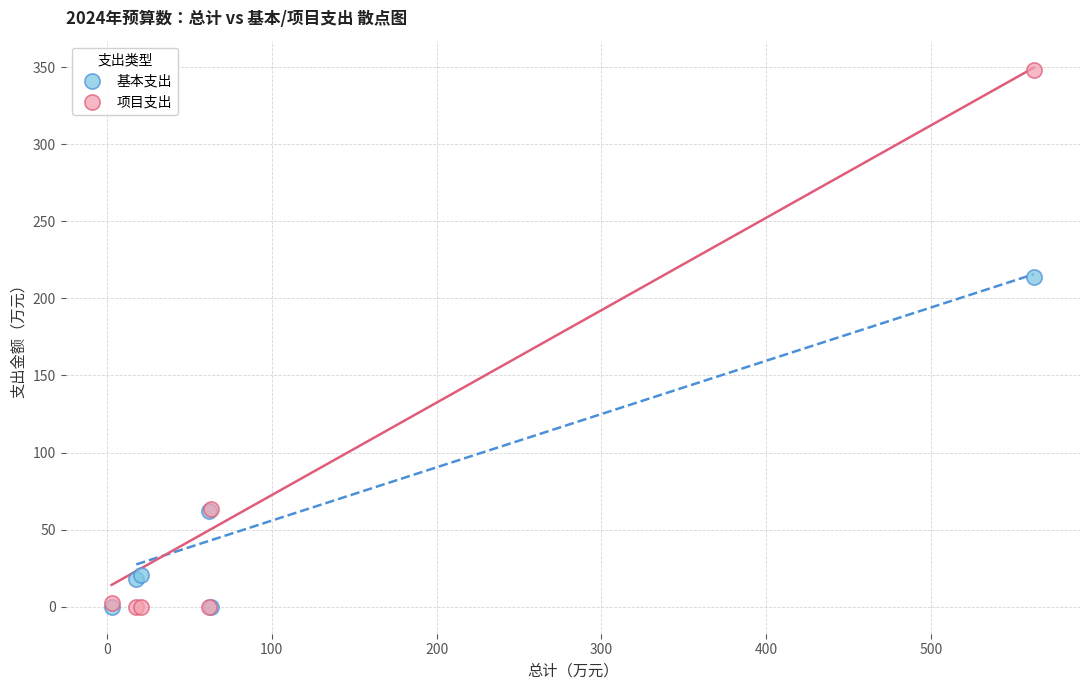

In the 项目支出 series, what Y value is closest to 174?

63.3